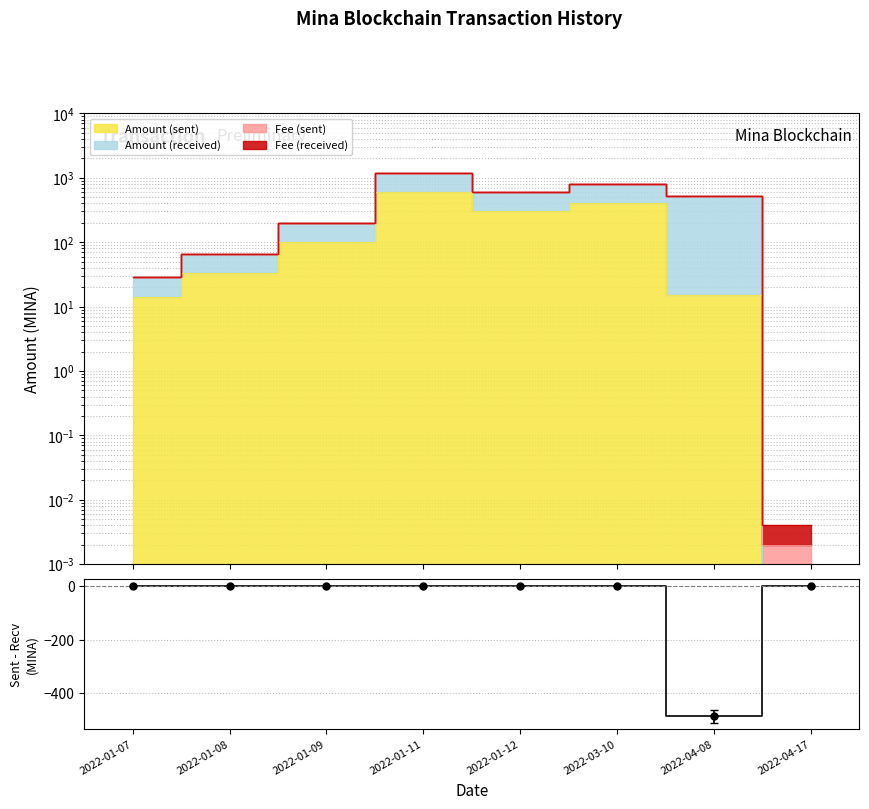

Rank the categories by value from highest to lowest.

2022-04-17, 2022-01-11, 2022-03-10, 2022-01-08, 2022-01-09, 2022-01-12, 2022-01-07, 2022-04-08